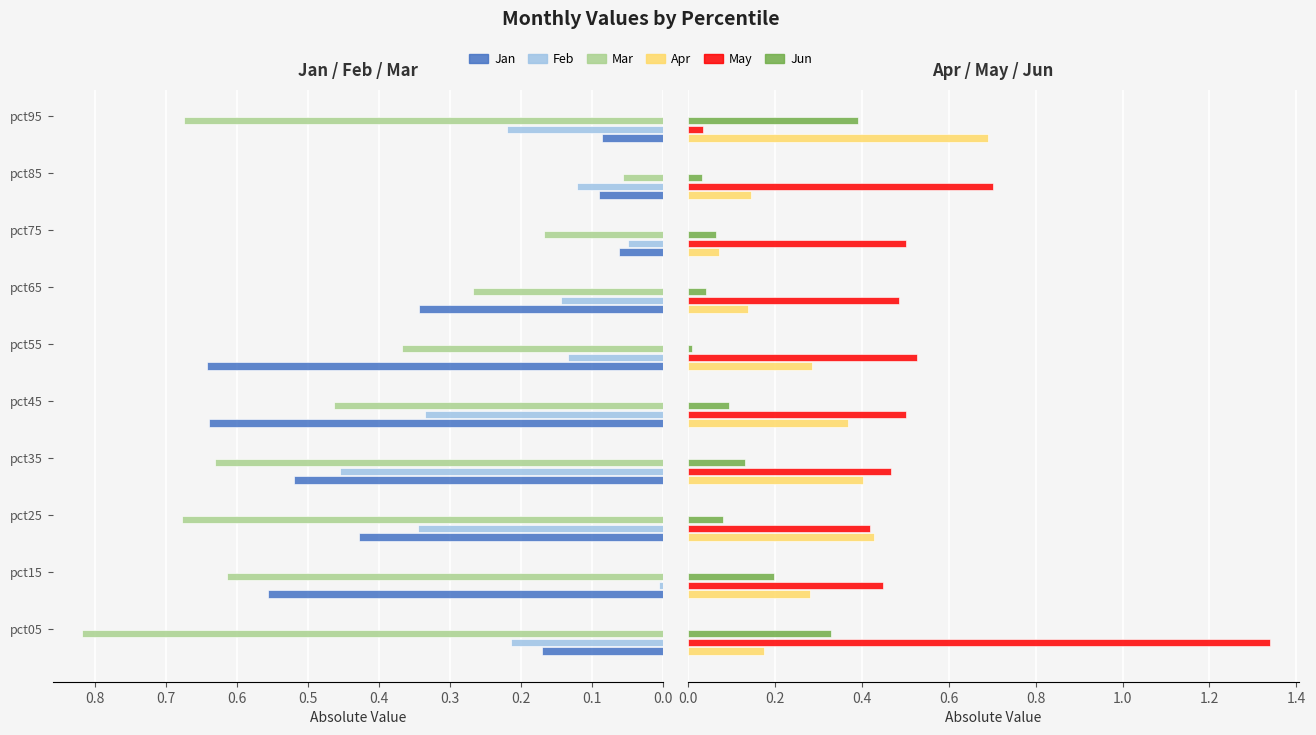

How many bars are there in total?

60